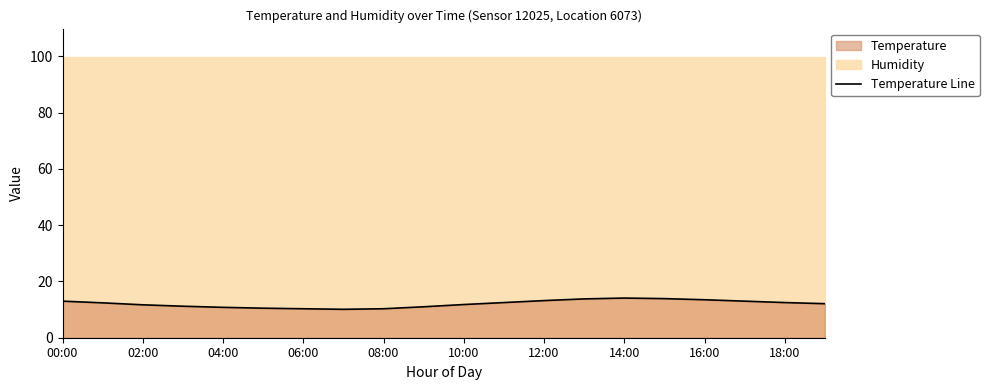

Where is the data nearest to the value 12?

19